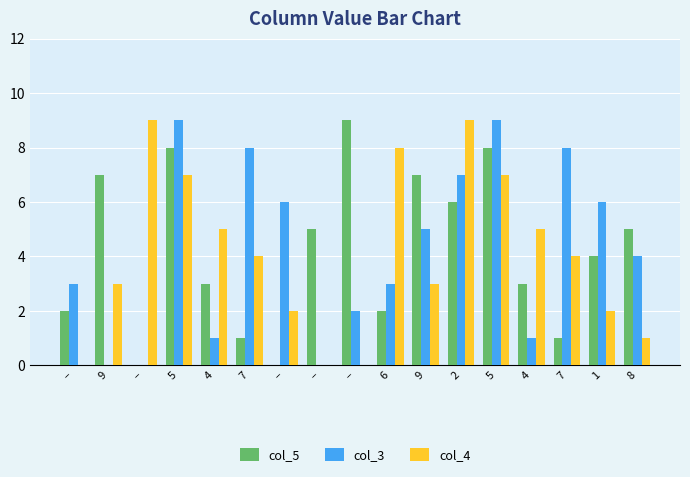

How many distinct data groups are displayed?

3